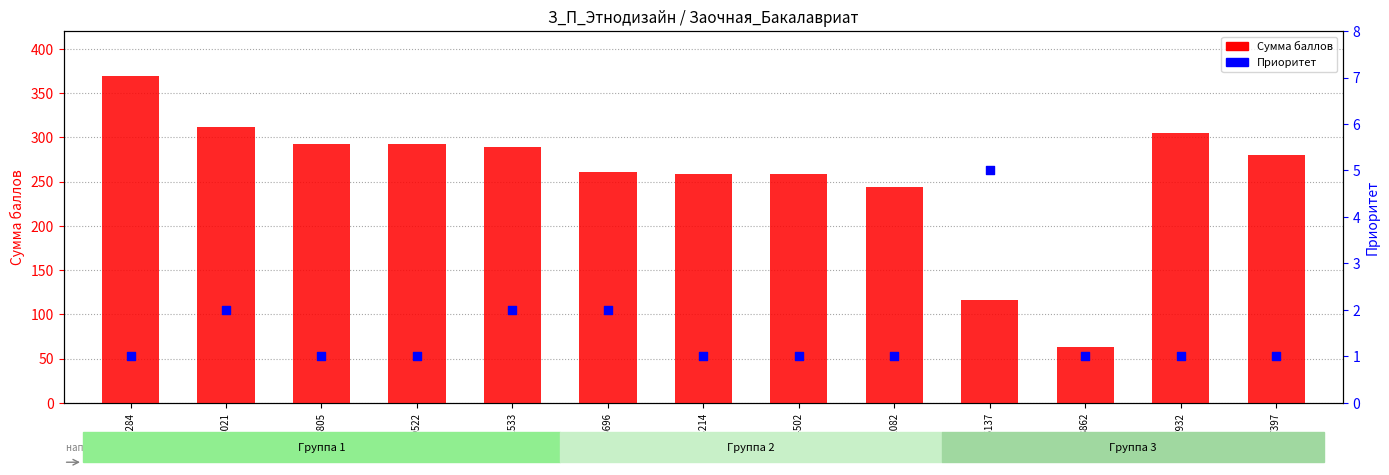

Is the value of Приоритет at 3705696 greater than the value of Сумма баллов at 3691533?

No